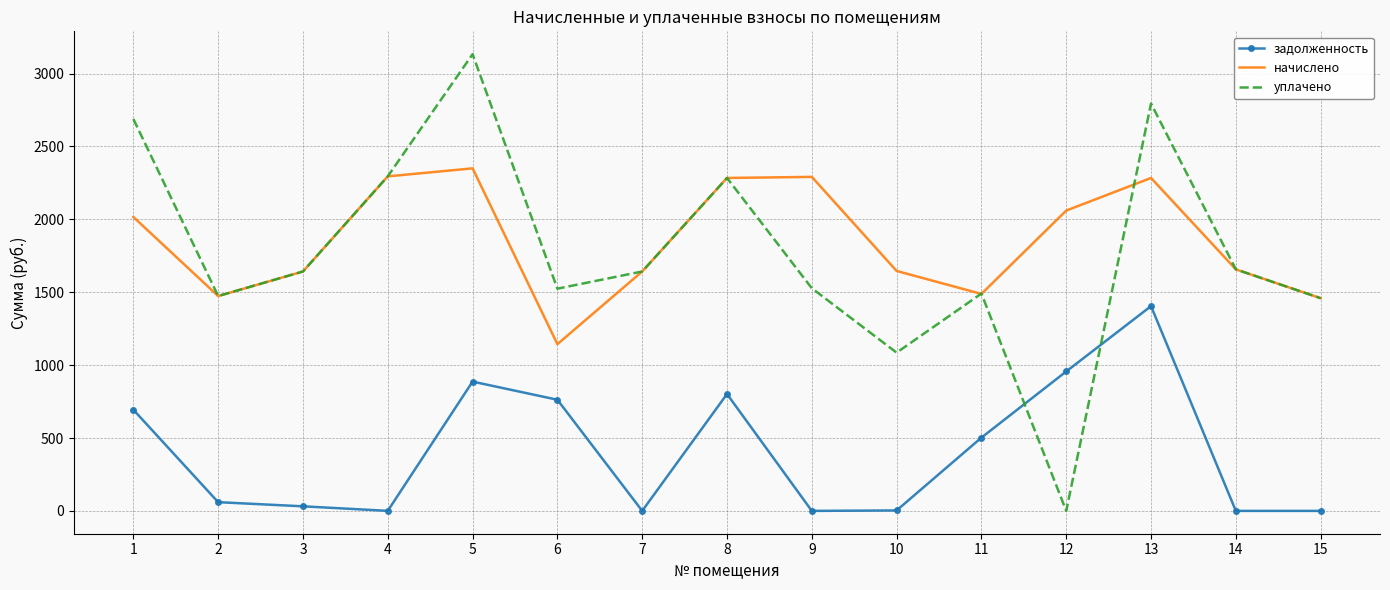

Is it true that уплачено equals -1637.1 at 12?

False